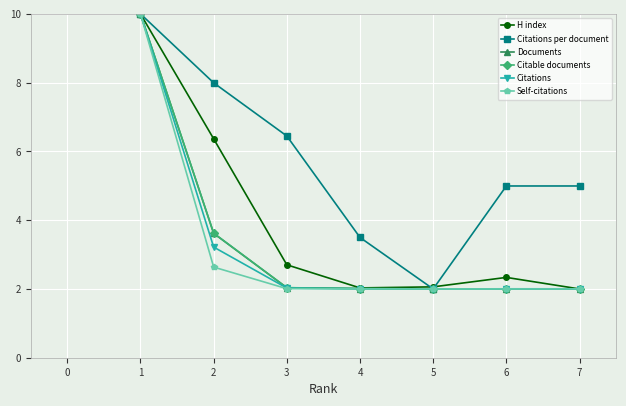

At how many categories does at least one series exceed 6?

3